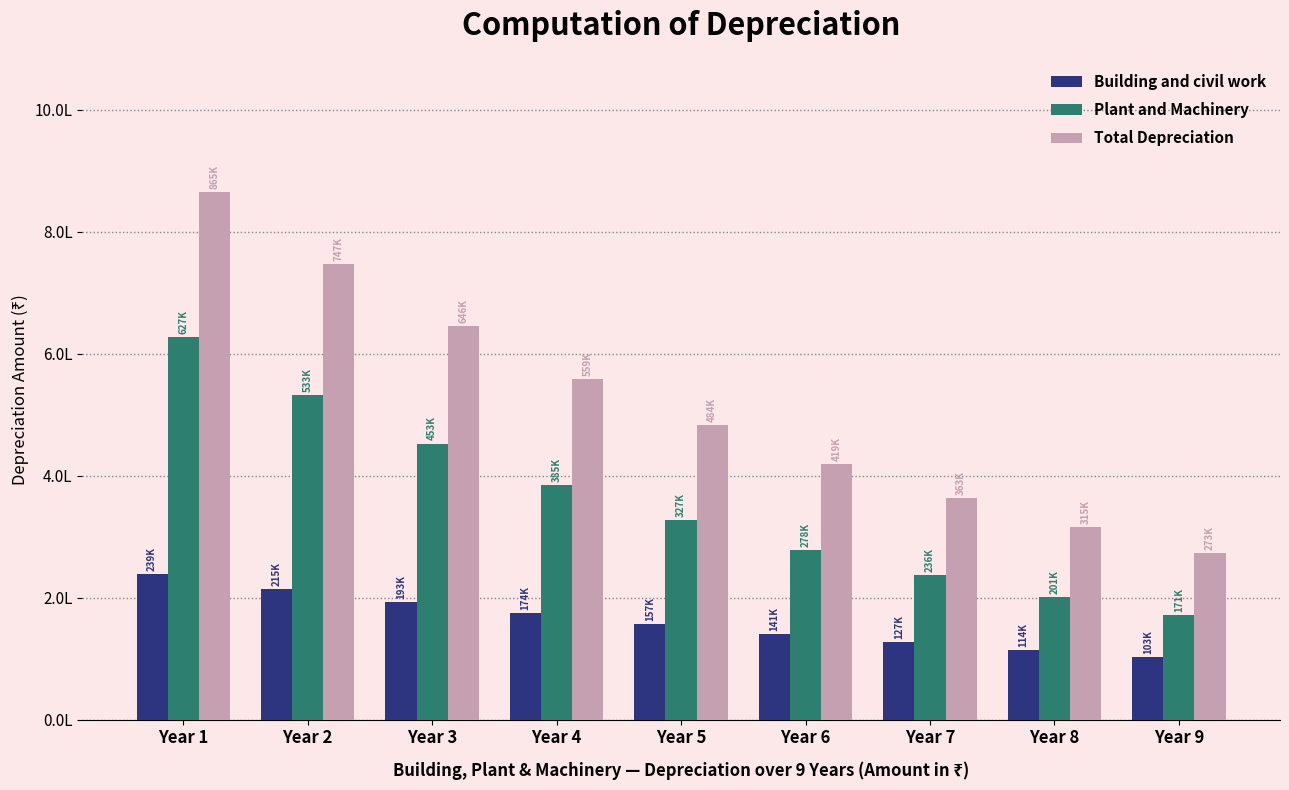

What are all the series names shown in the legend?

Building and civil work, Plant and Machinery, Total Depreciation